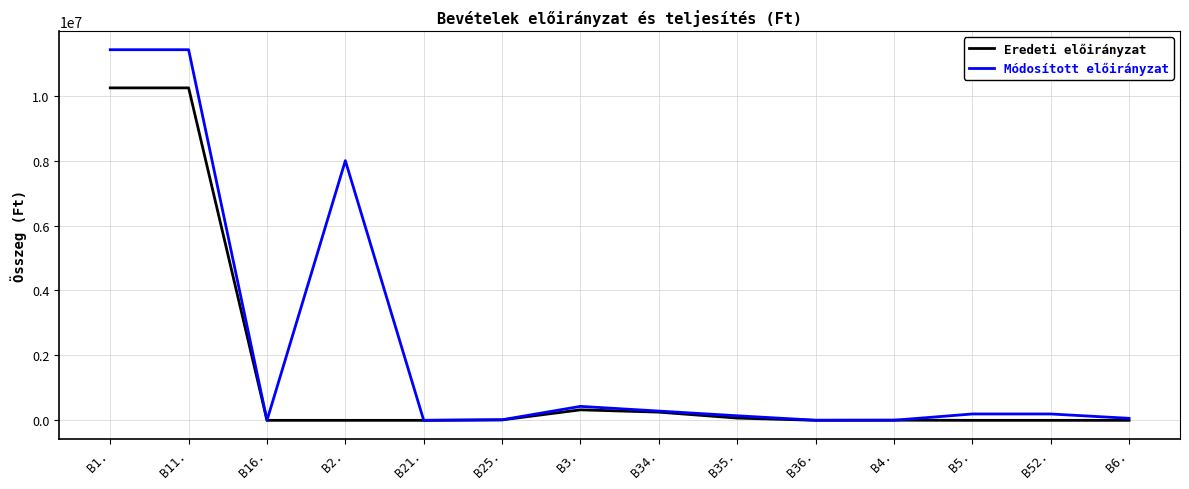

Which series has the widest spread of values?

Módosított előirányzat